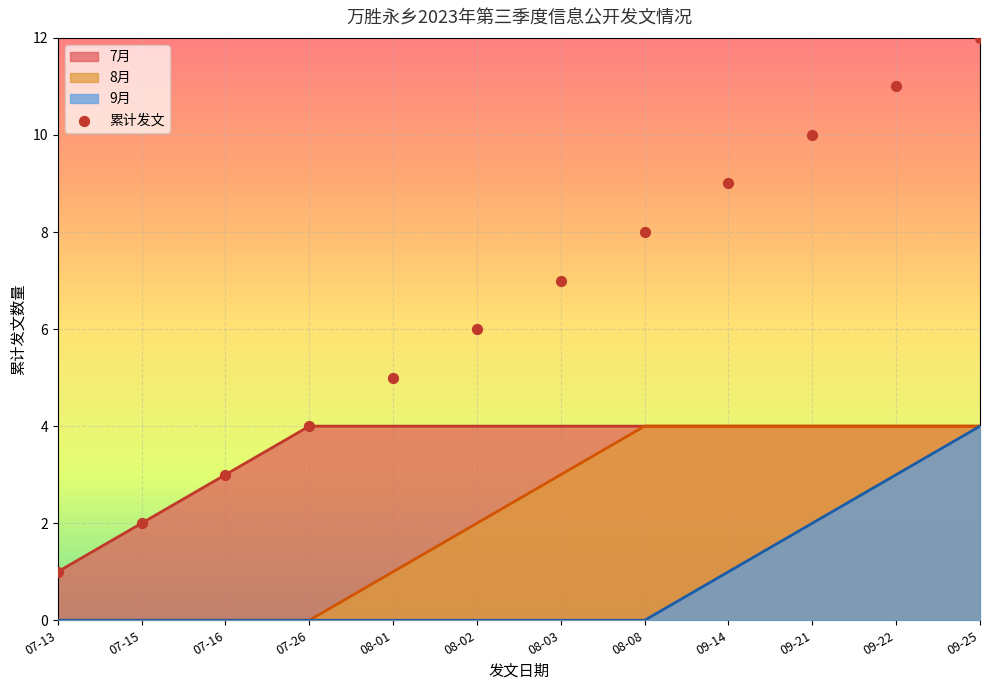

Is the value of 9月 at 08-03 greater than the value of 7月 at 08-03?

No